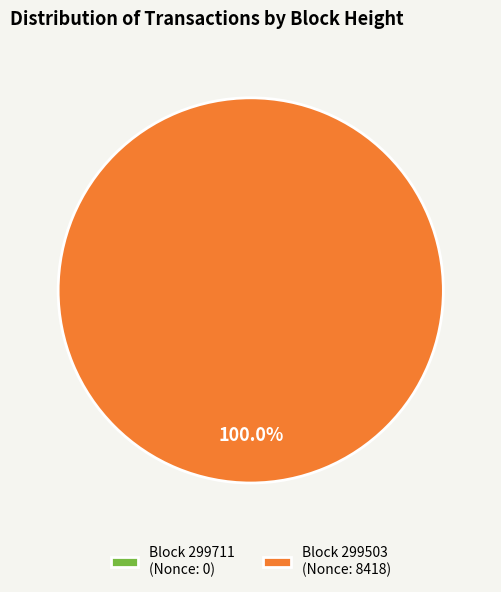

How many segments does this pie chart have?

2